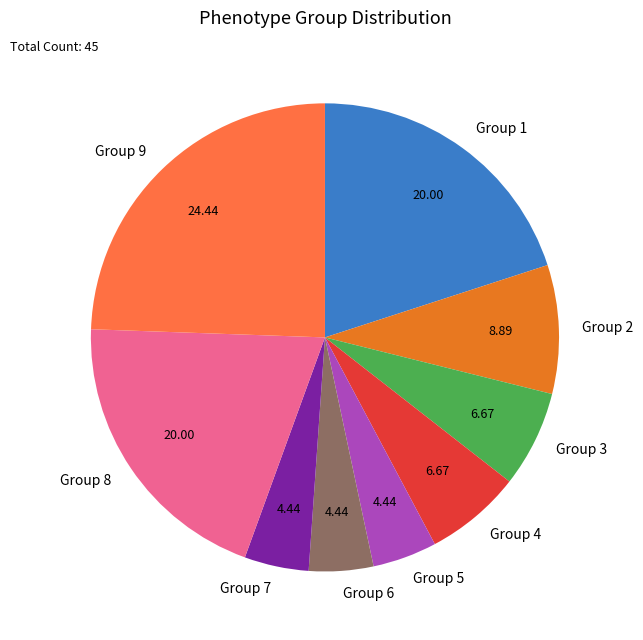

Is it true that Group 2 is 9% of the pie?

True